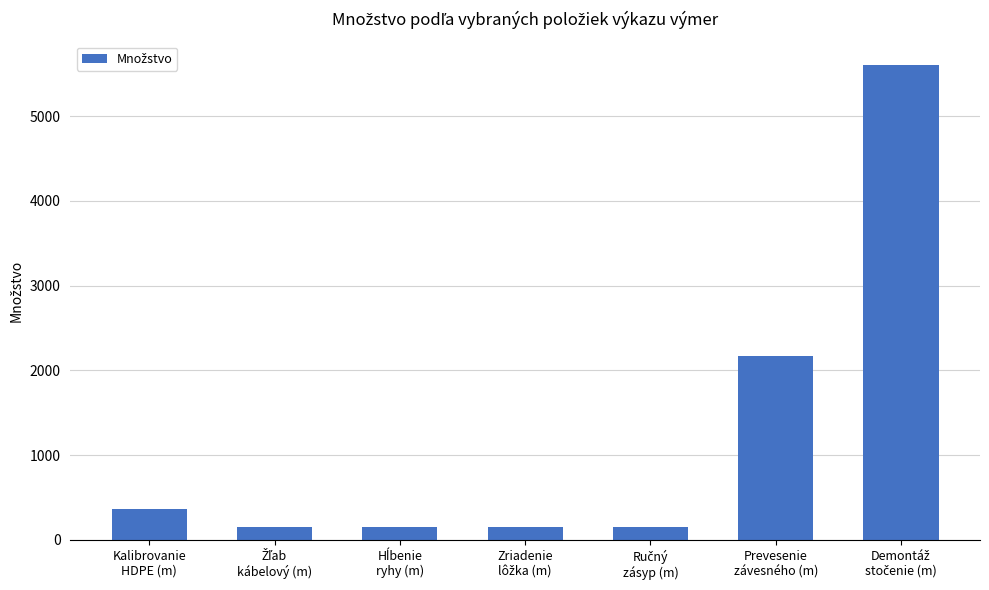

What is the minimum value shown in the chart?

150